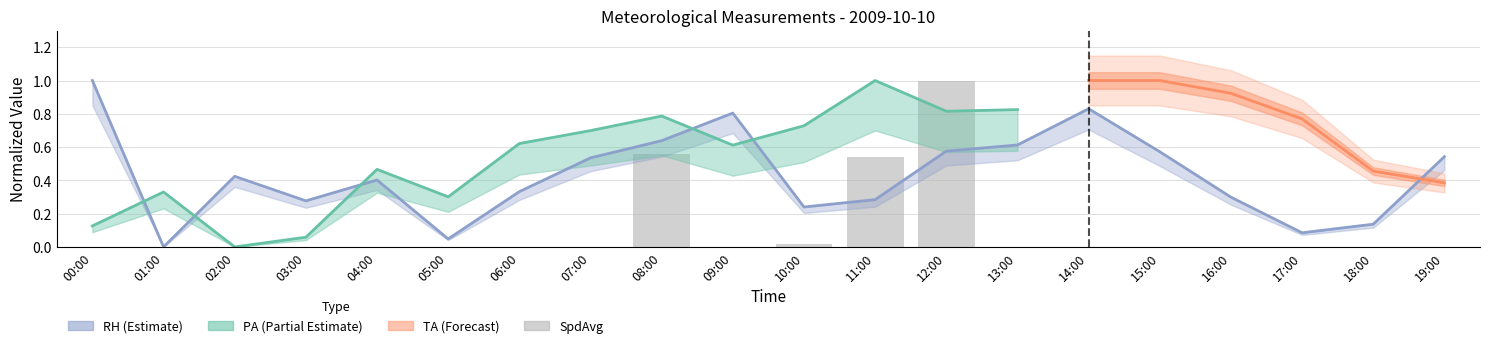

What is the greatest value displayed?

1.0